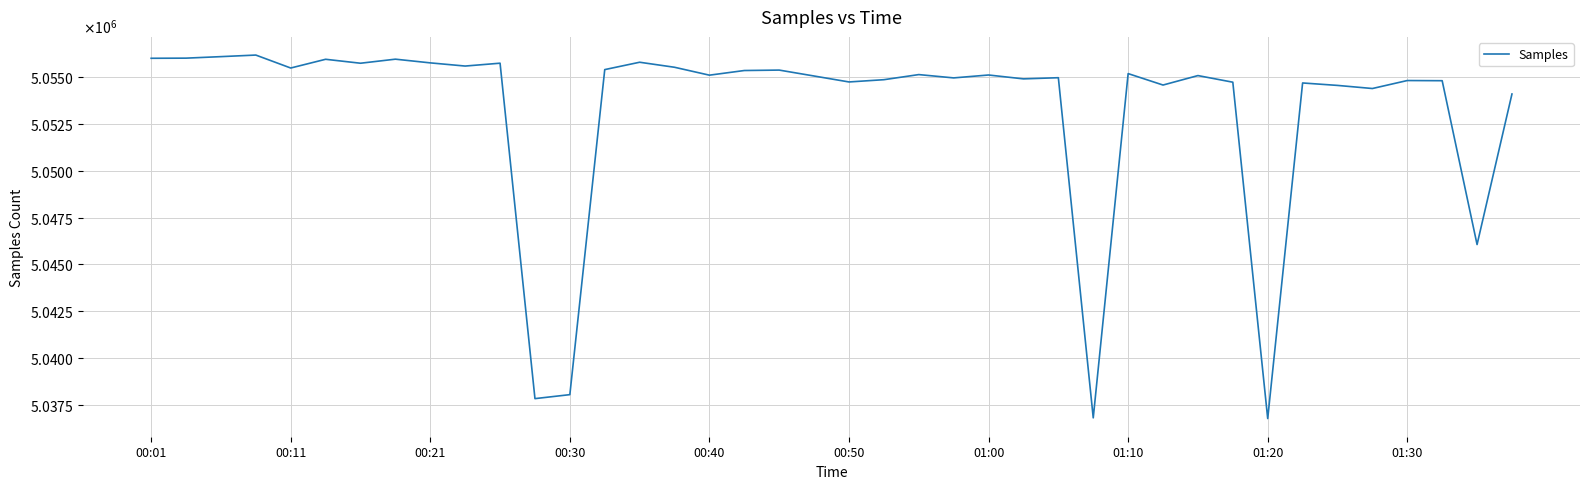

Does the chart have visible grid lines?

Yes